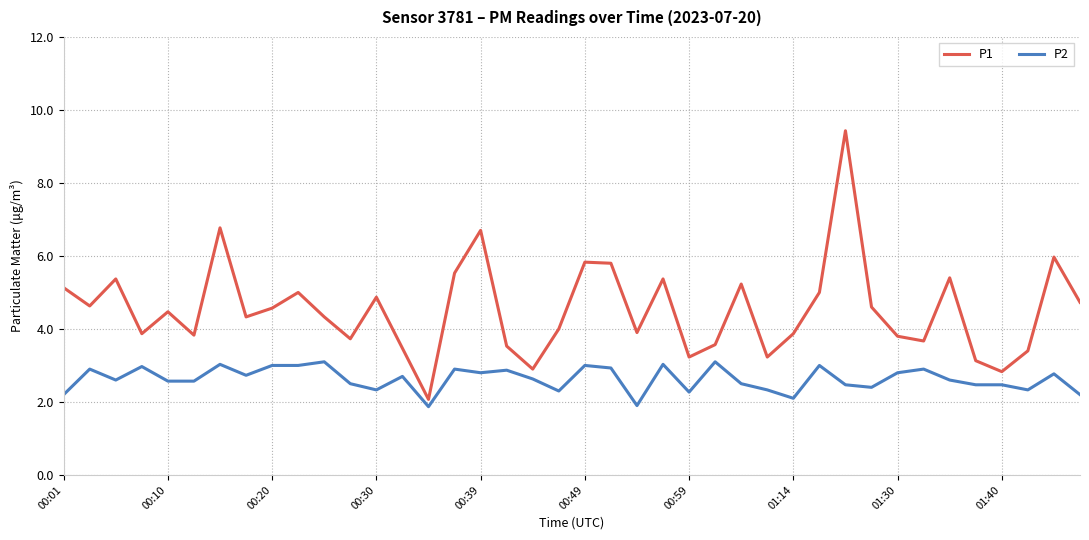

List the series in order of their overall mean, highest first.

P1, P2